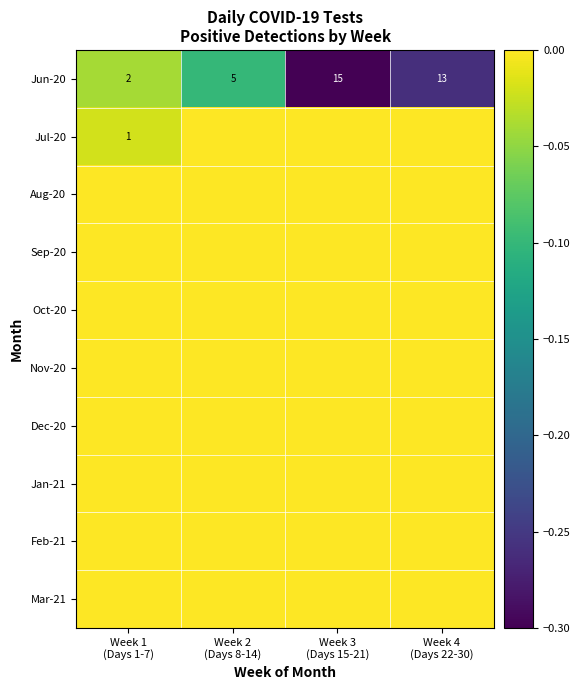

How many Jun-20 values are between 5 and 15?

3